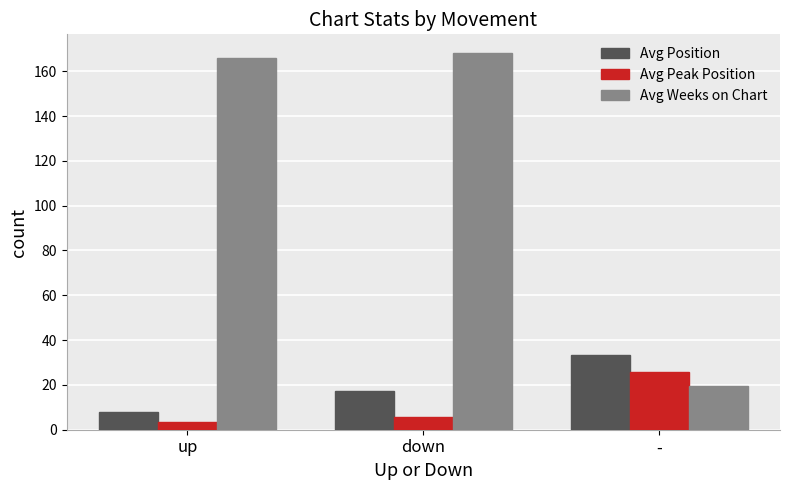

Which series has the largest total across all categories?

Avg Weeks on Chart